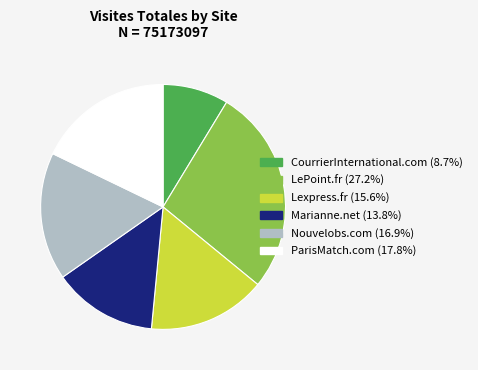

What is the smallest slice in the pie chart?

CourrierInternational.com